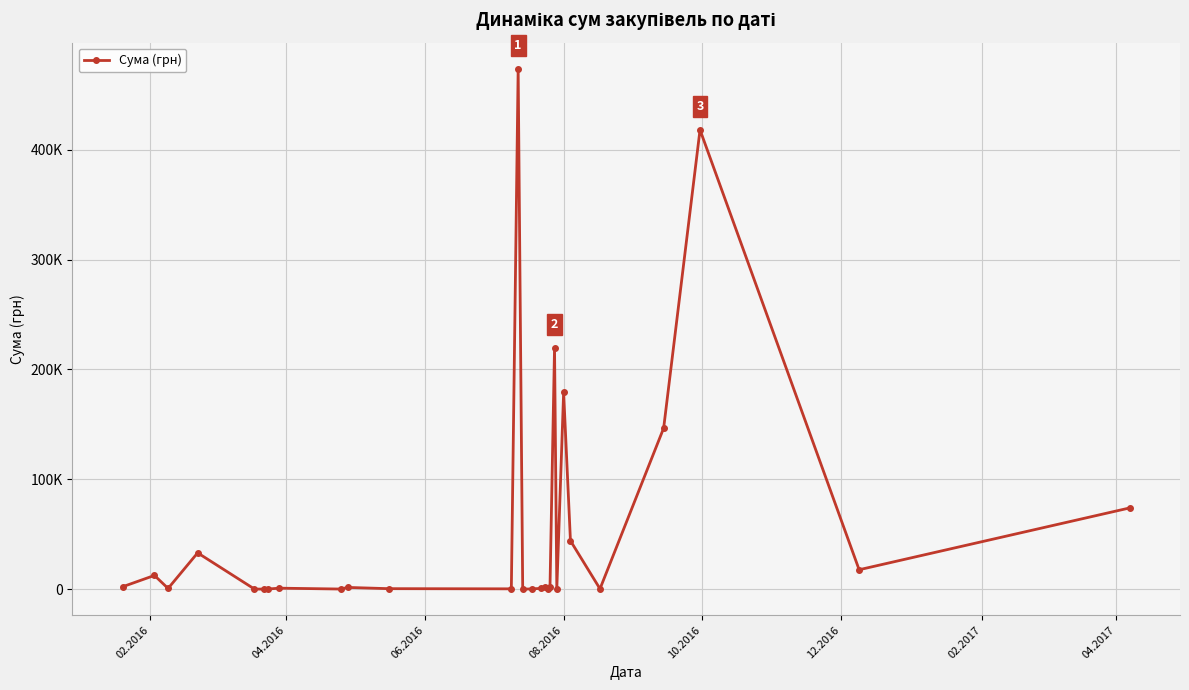

Does the chart have visible grid lines?

Yes